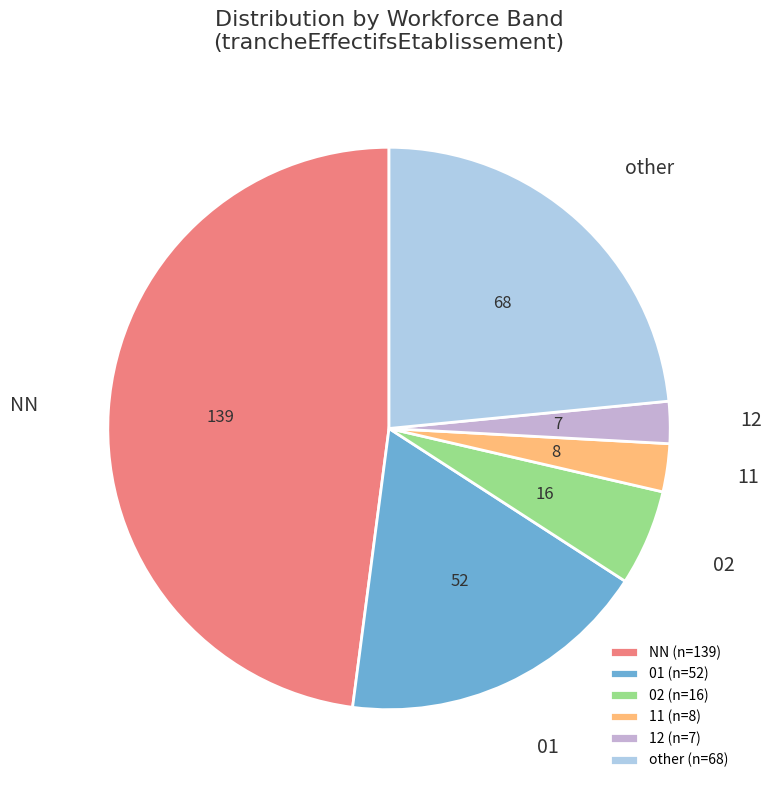

Is there any slice that represents more than half of the pie?

No